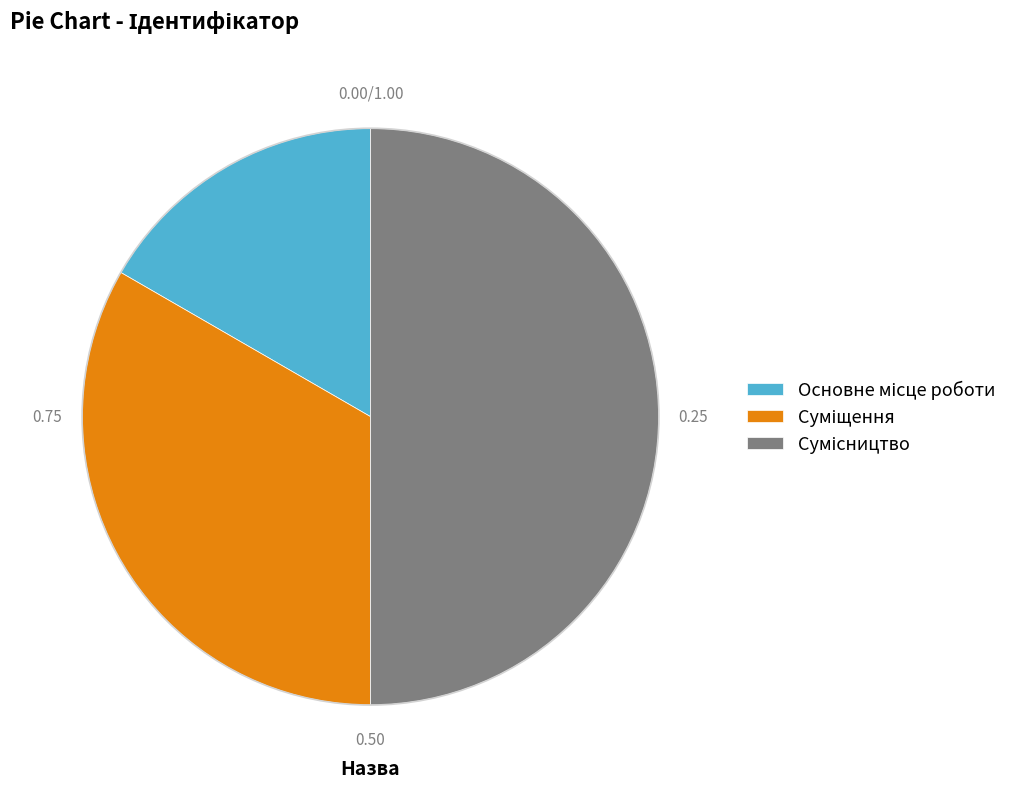

To the nearest percent, what portion does Основне місце роботи represent?

17%